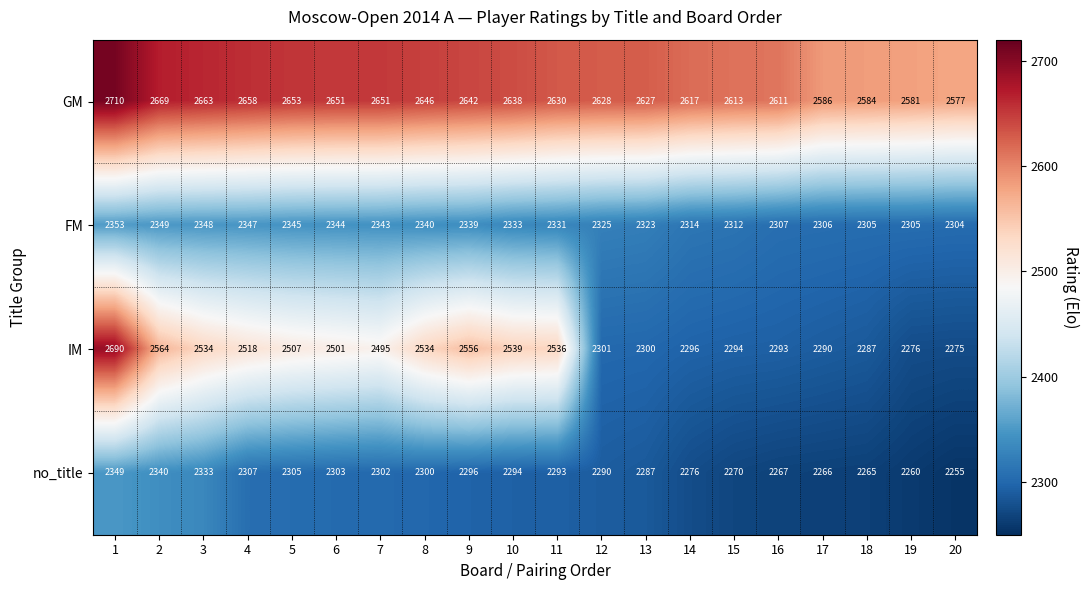

How many data points in FM are less than 2333?

10